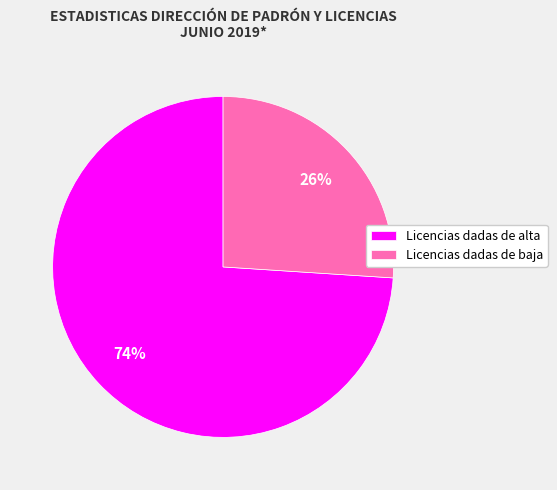

To the nearest percent, what portion does Licencias dadas de baja represent?

26%